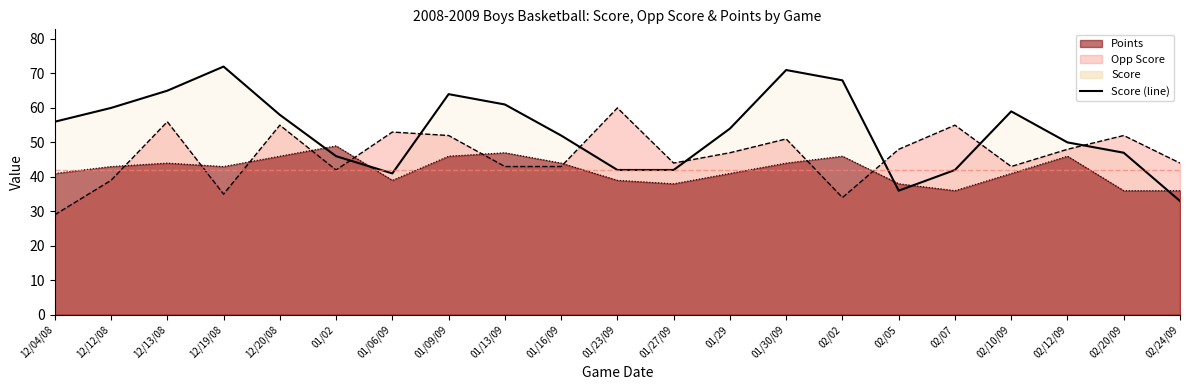

True or false: Points (line) and Score (line) intersect in this chart.

True